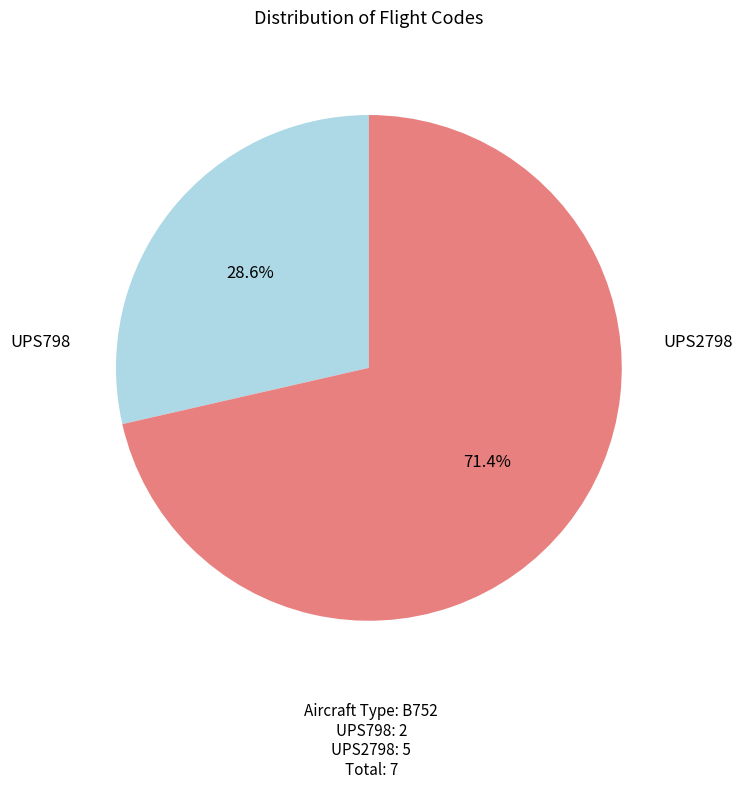

Does any single category account for the majority?

Yes